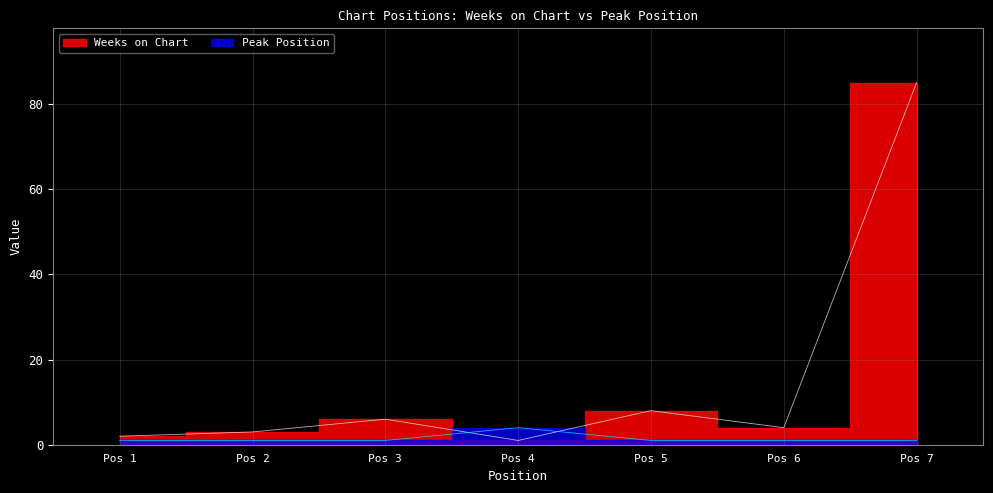

What is the average value of the Weeks on Chart series?

16